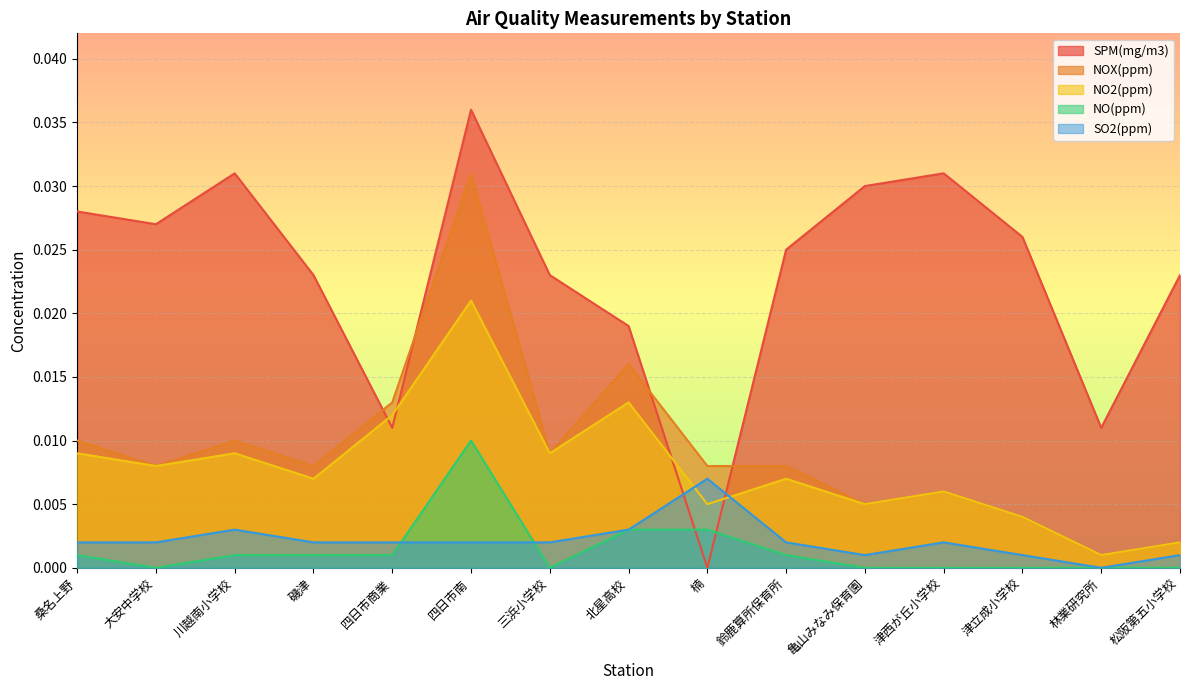

What is the sum of all SPM(mg/m3) values?

0.3